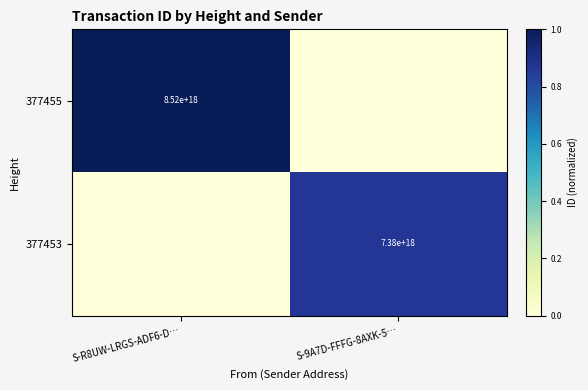

Is it true that 377453 equals 13109707882143993856 at S-9A7D-FFFG-8AXK-5…?

False